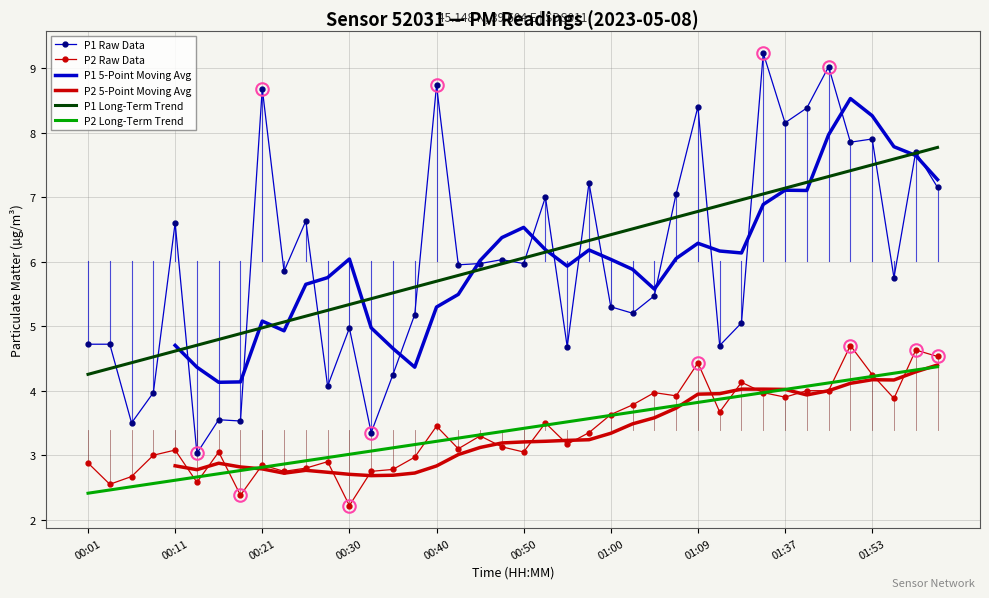

At which category does the chart reach its peak across all series?

31